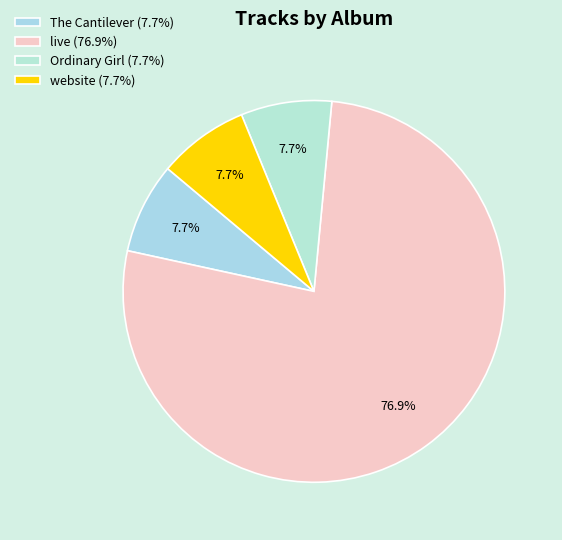

True or false: website accounts for 16% of the total.

False